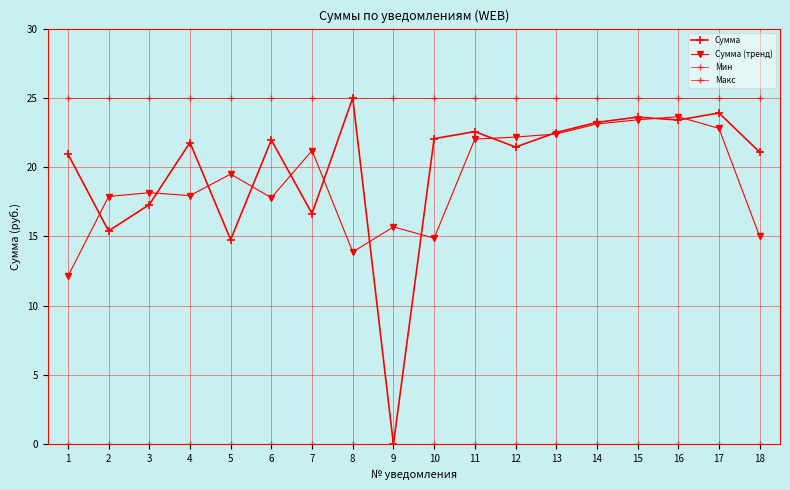

How many lines are shown in the chart?

4